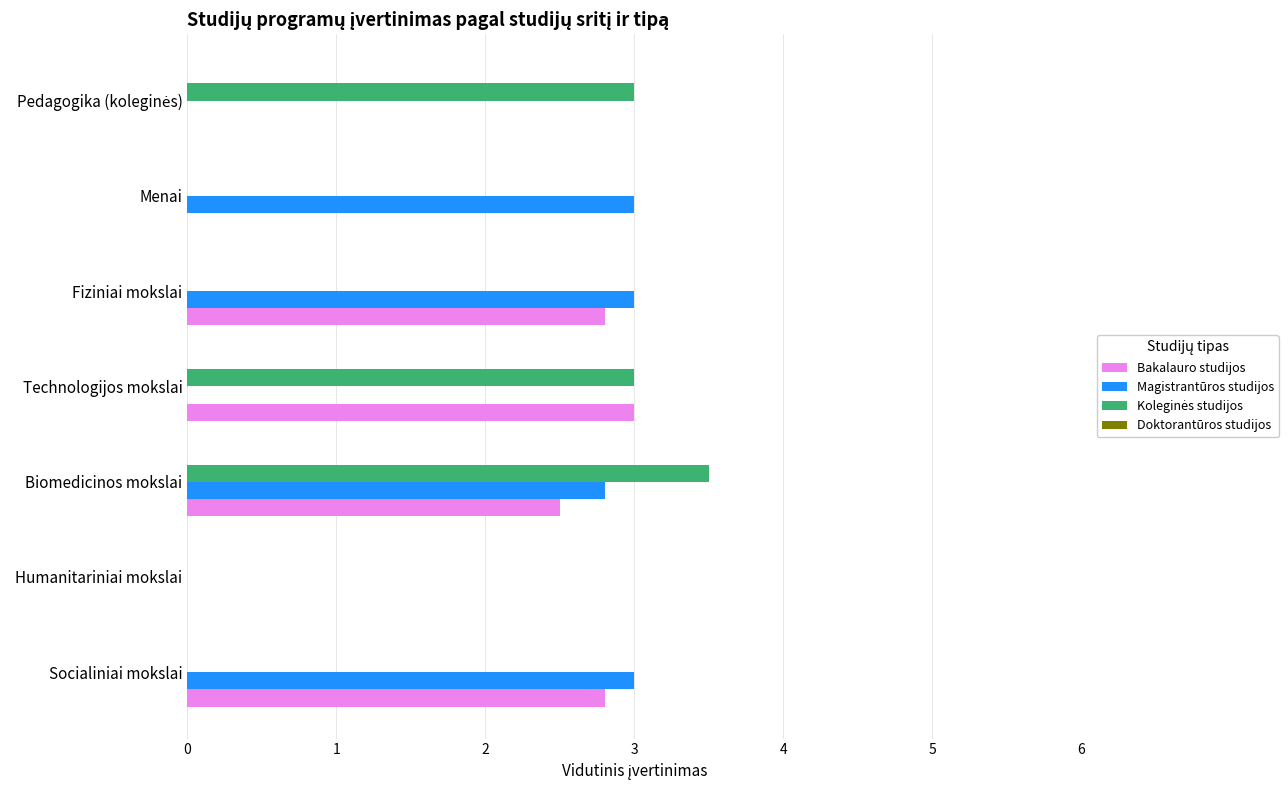

What is the sum of the Bakalauro studijos values at Socialiniai mokslai and Biomedicinos mokslai?

5.3